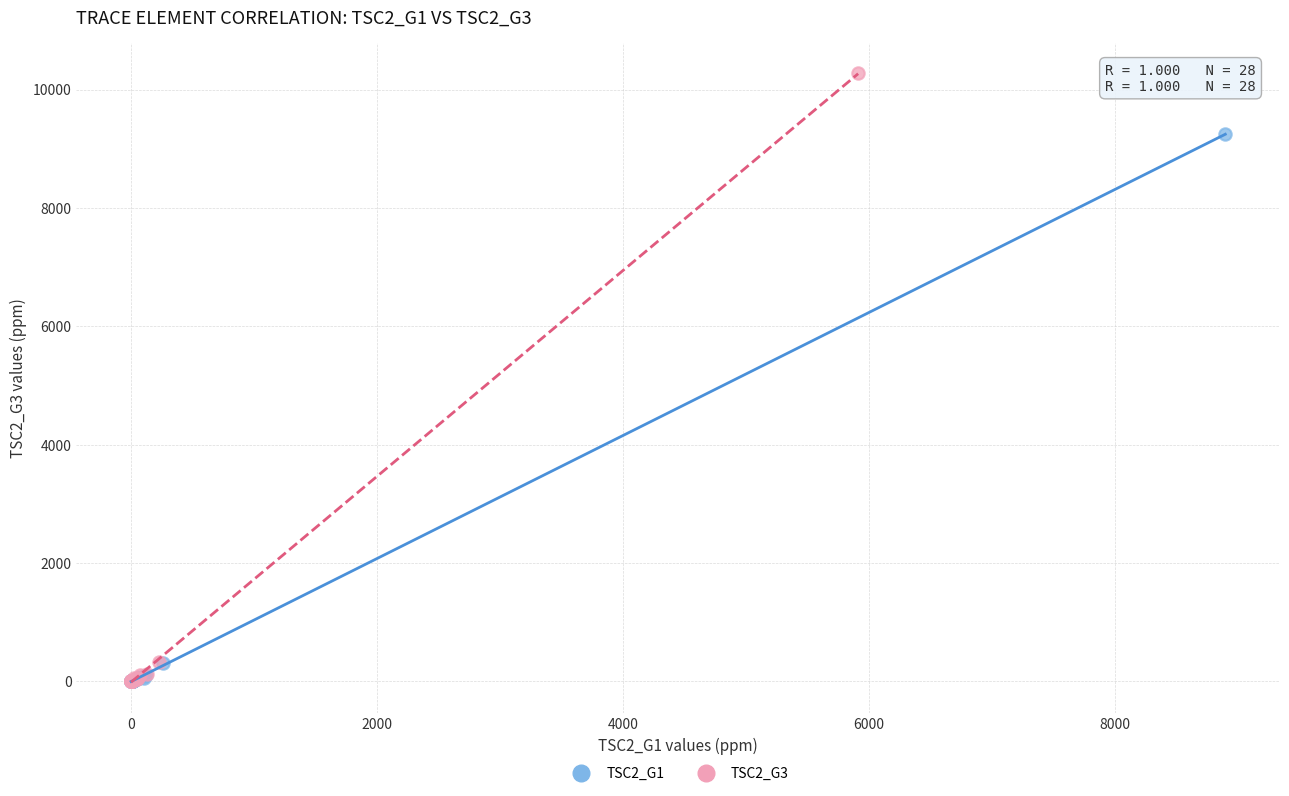

Which series reaches the maximum Y coordinate?

TSC2_G3